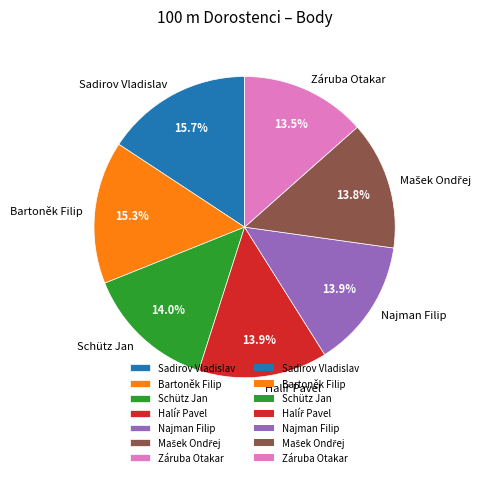

Count the number of slices in the pie.

7